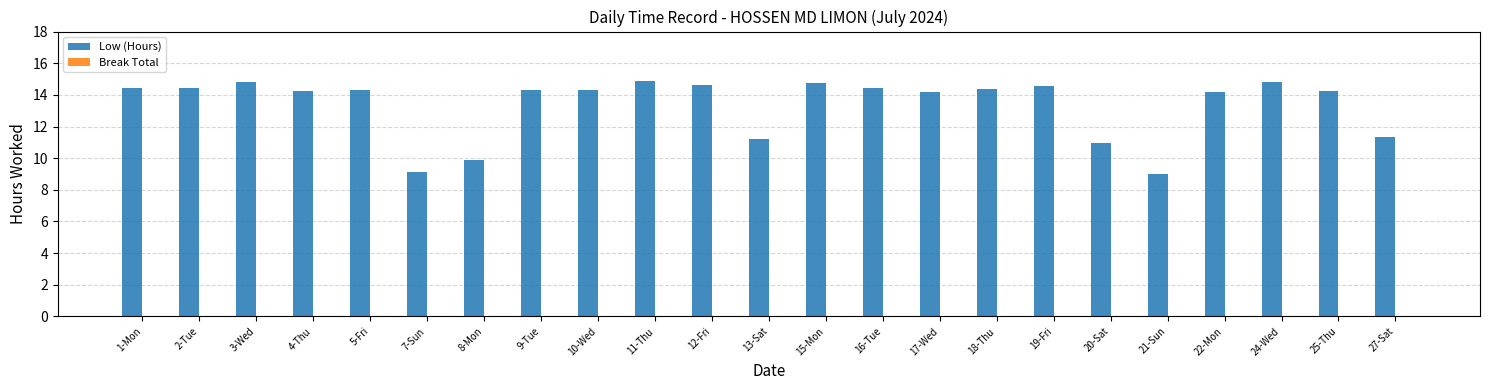

The value at 21-Sun is 3.3. True or false?

False